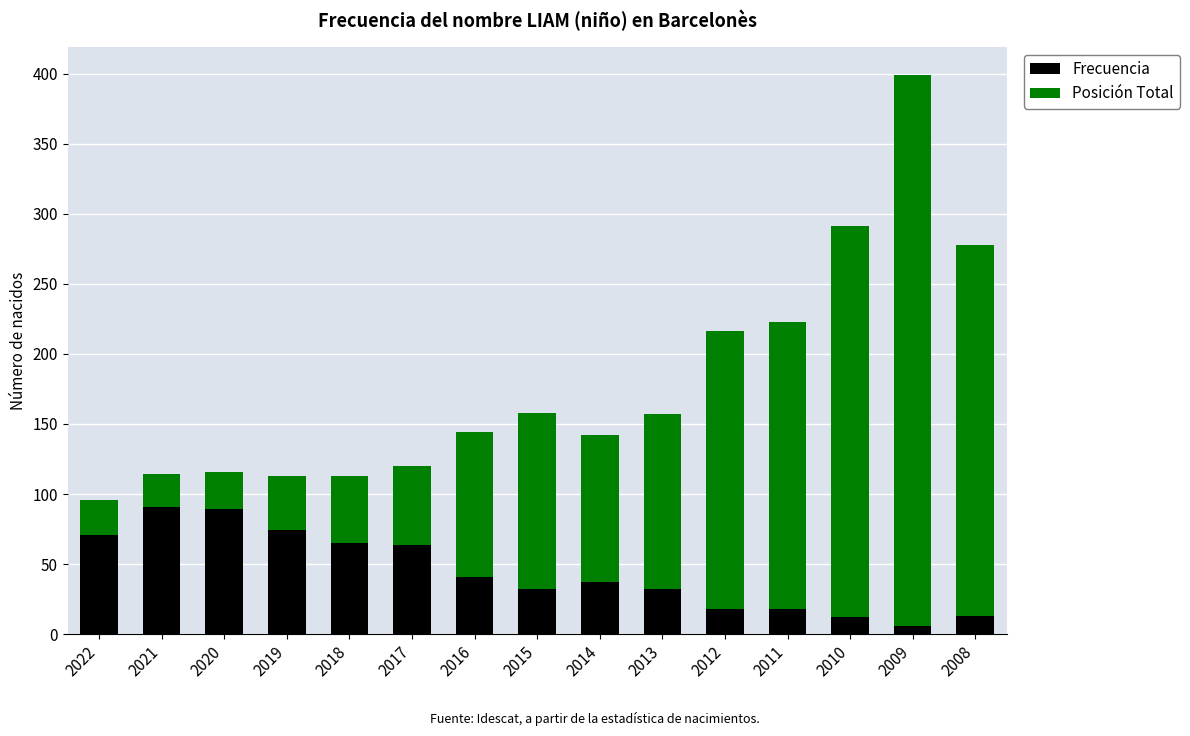

What is the difference between the second highest and minimum values in the Frecuencia series?

83